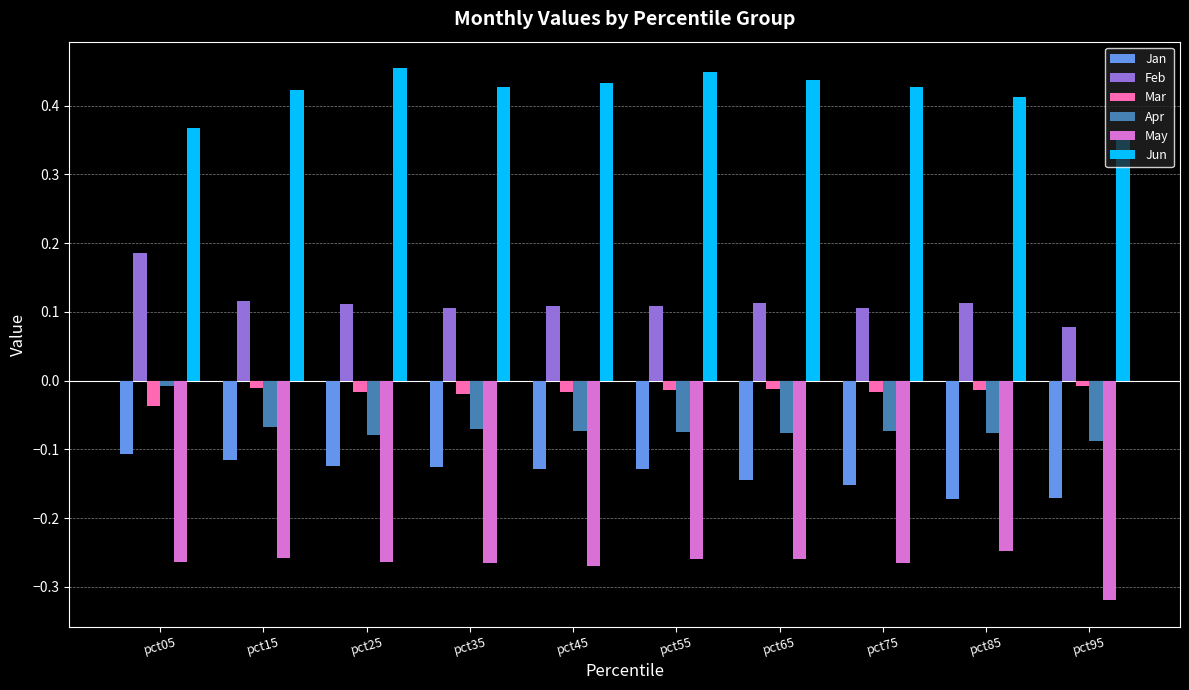

Is the value of May at pct95 greater than the value of Jun at pct65?

No